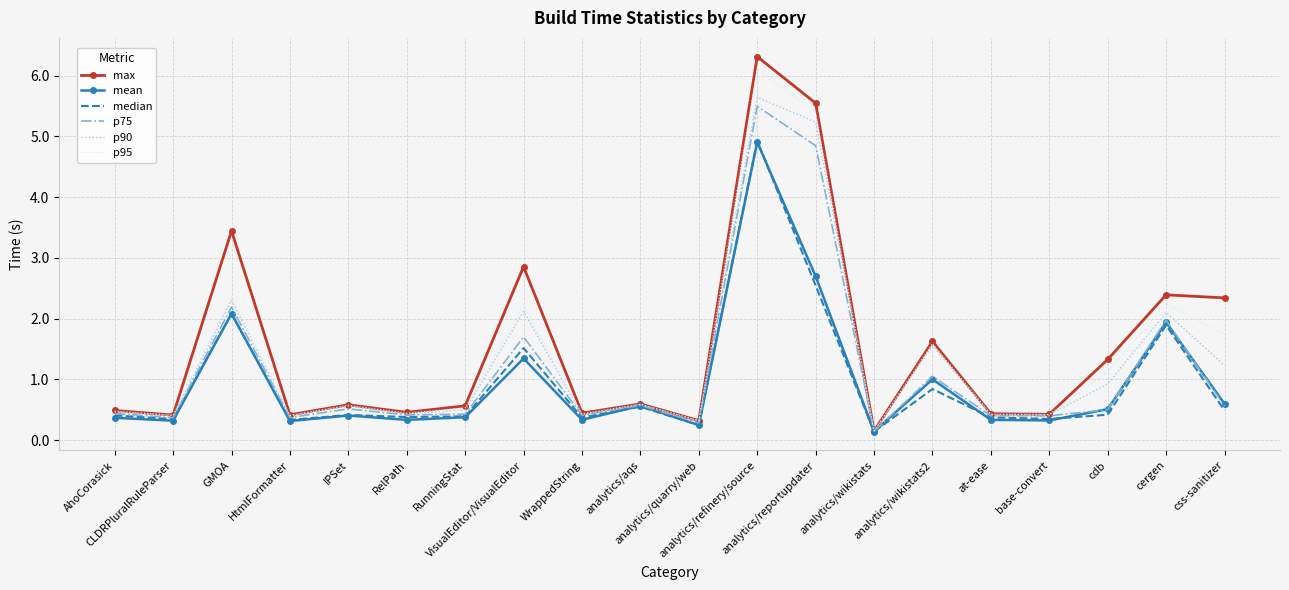

What is the highest value of the max series?

6.3